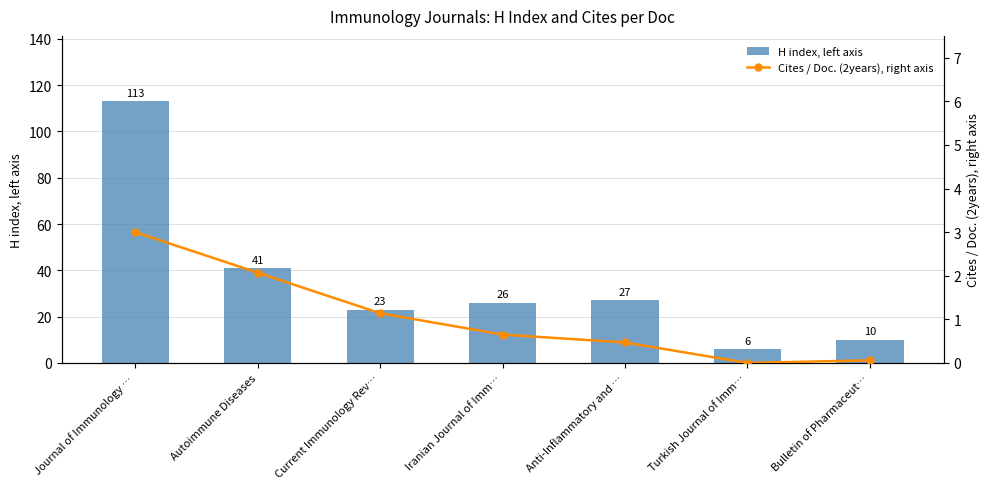

What is the difference between the maximum and second lowest values in the H index, left axis series?

103